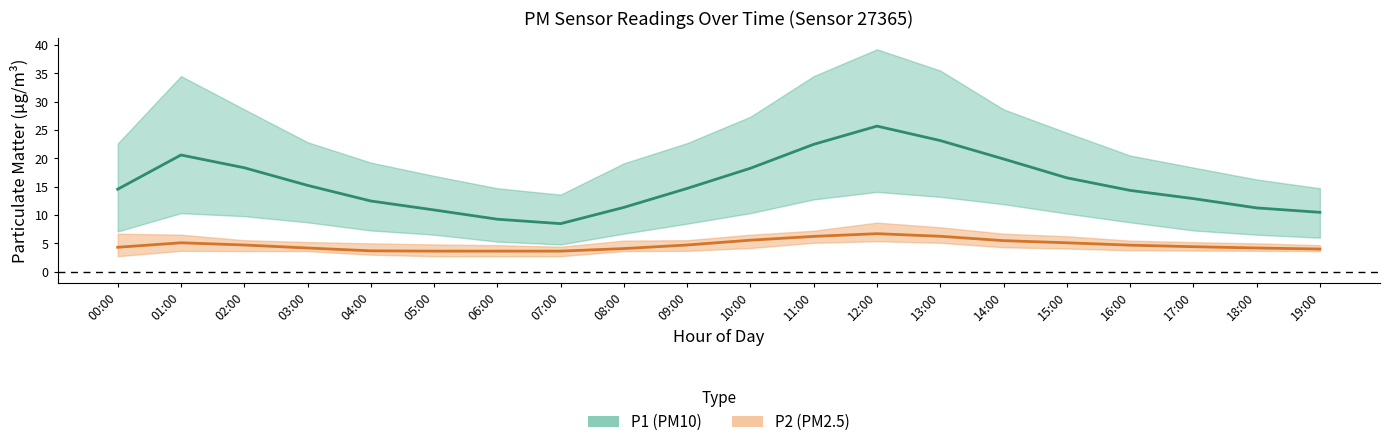

What is the minimum value shown in the chart?

3.6